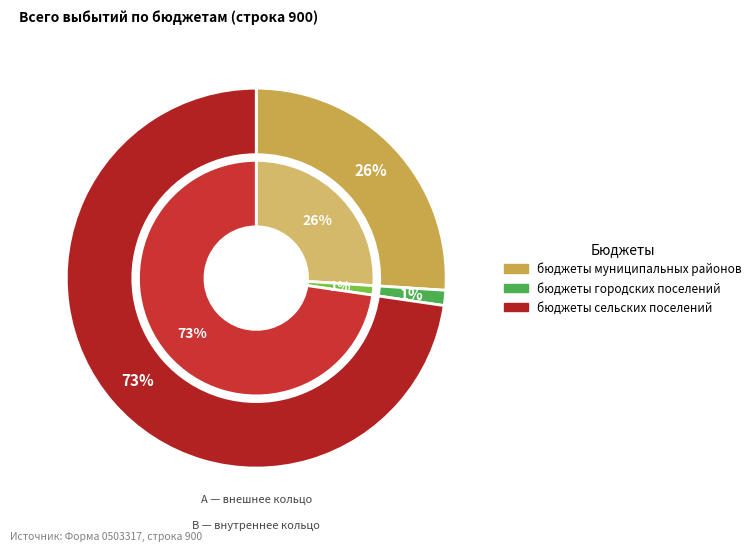

Which has a higher value, бюджеты муниципальных районов or бюджеты сельских поселений?

бюджеты сельских поселений